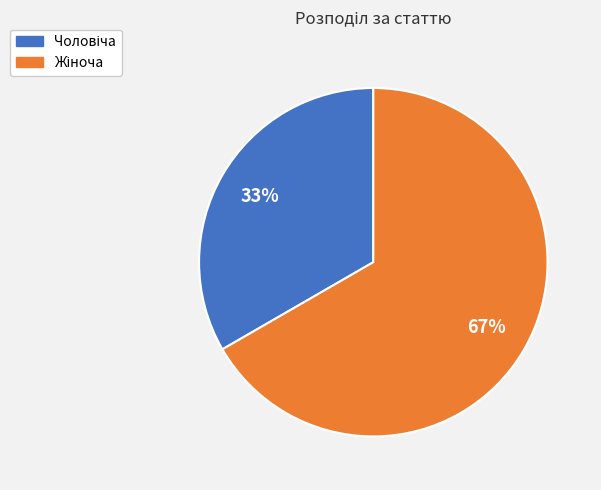

How many segments does this pie chart have?

2